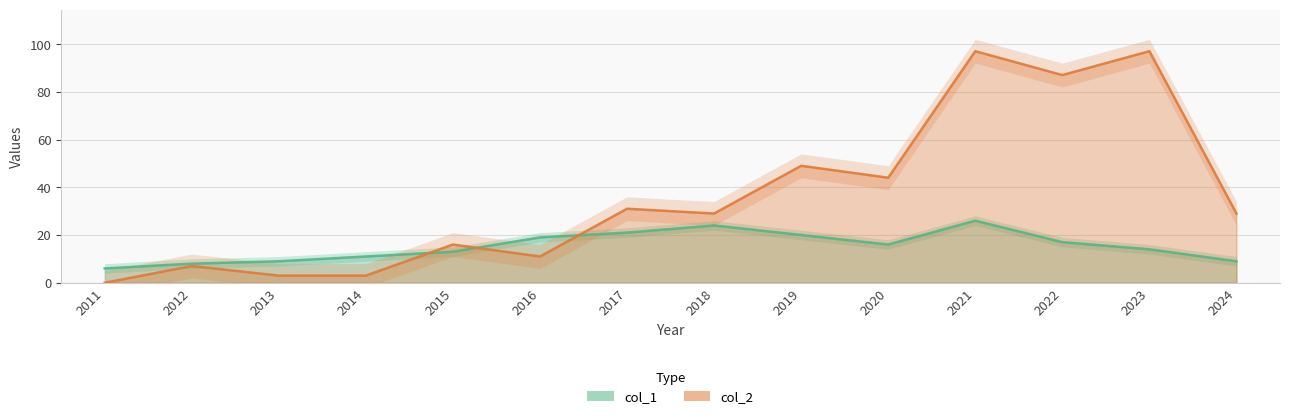

What is the difference between the maximum and minimum values in the col_1 series?

20